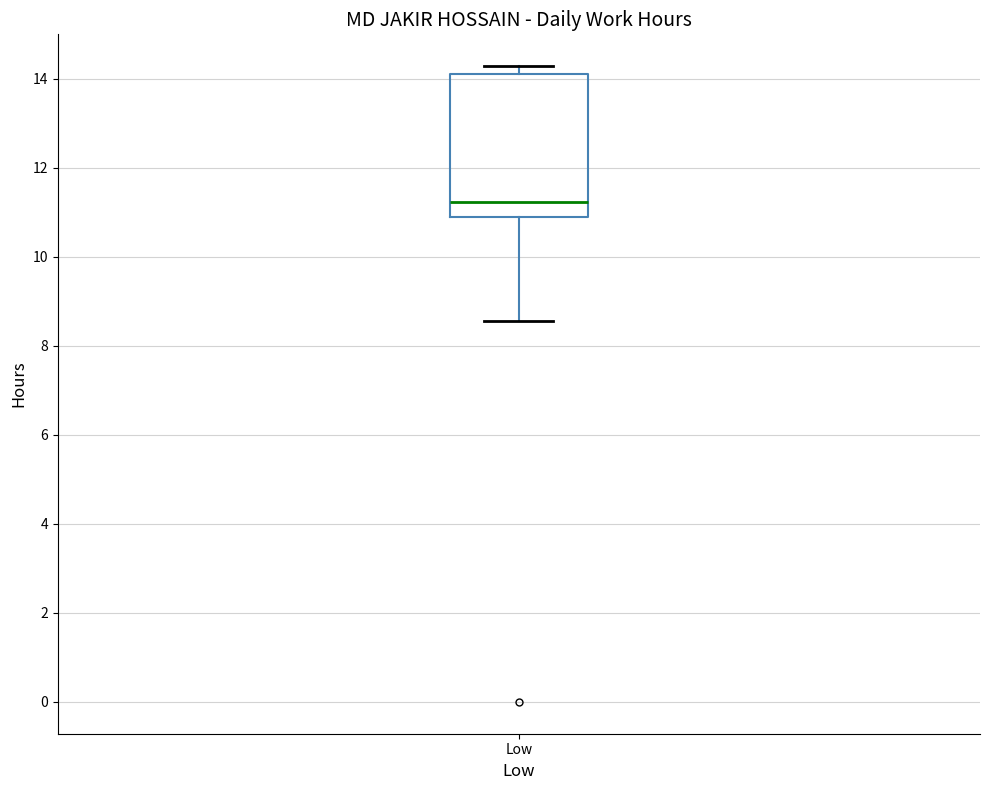

Where does the lower whisker of the box for Low end on the y-axis? The values are not printed on the chart, so give them approximately, as read against the axis.

8.6